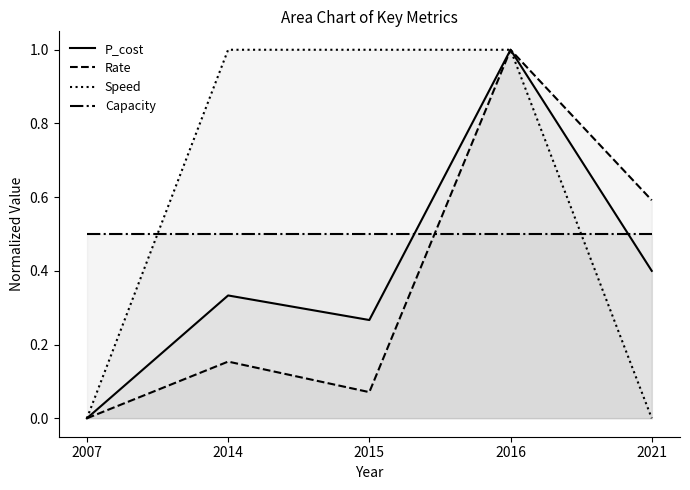

At which category is the sum across all series the highest?

2016